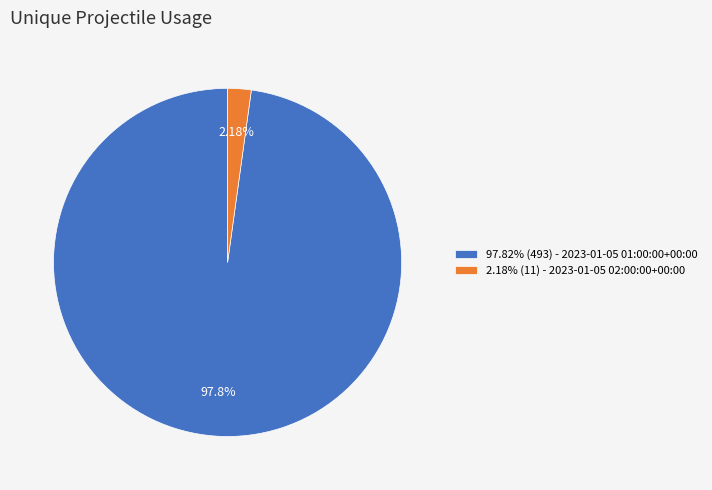

Rank the categories by value from lowest to highest.

2.18% (11) - 2023-01-05 02:00:00+00:00, 97.82% (493) - 2023-01-05 01:00:00+00:00